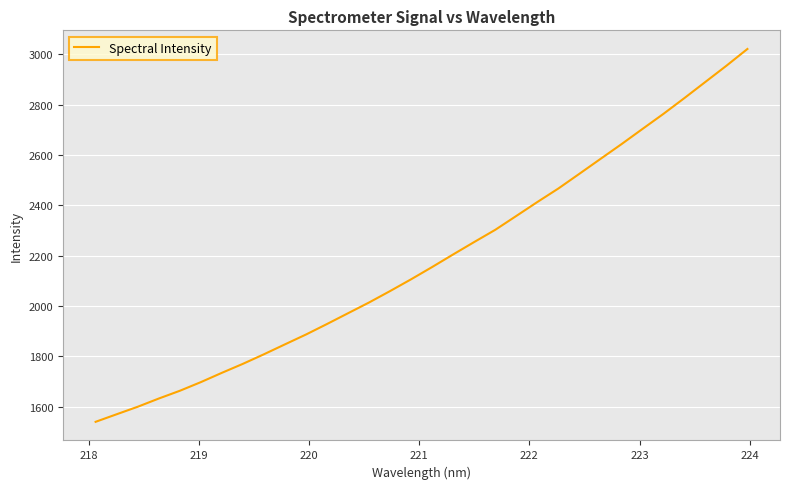

What is the difference between the maximum and minimum values?

1482.1